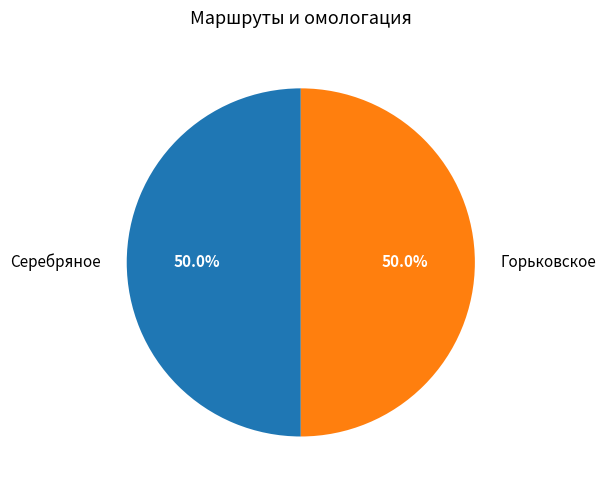

Approximately how many times larger is the value at Горьковское compared to Серебряное?

1.0